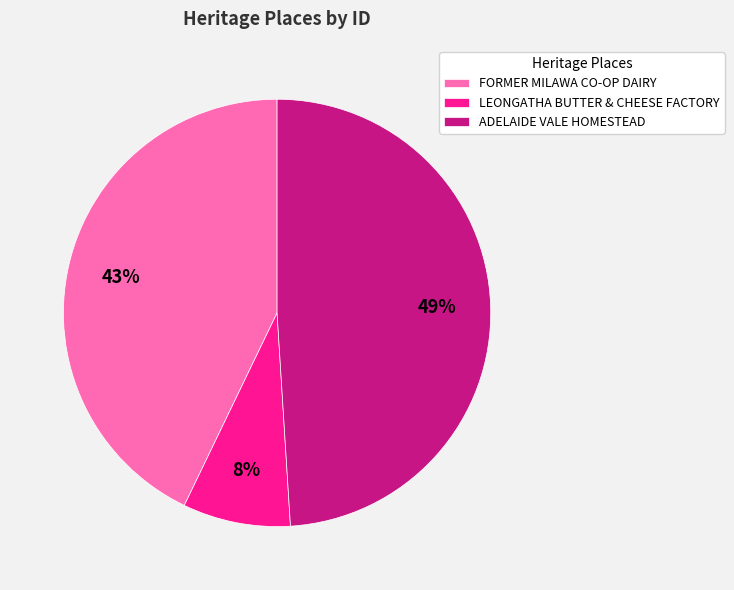

Is it true that LEONGATHA BUTTER & CHEESE FACTORY is 18% of the pie?

False